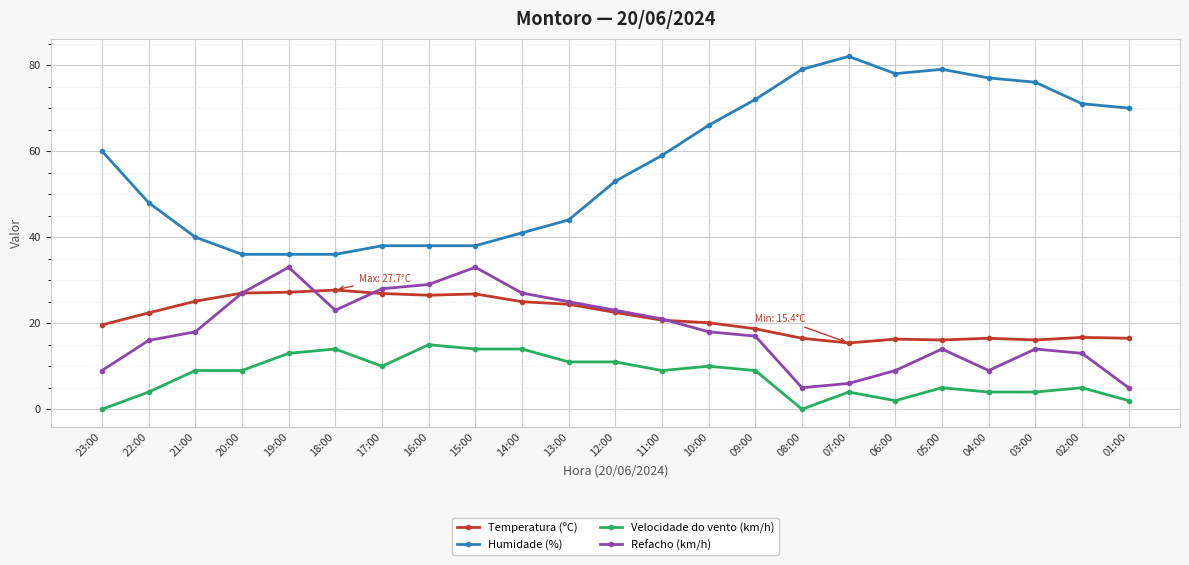

True or false: Humidade (%) and Velocidade do vento (km/h) cross at least once.

False